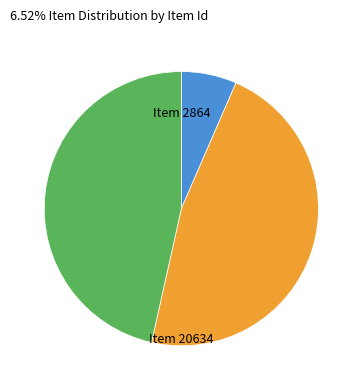

Is there a majority slice in this chart?

No